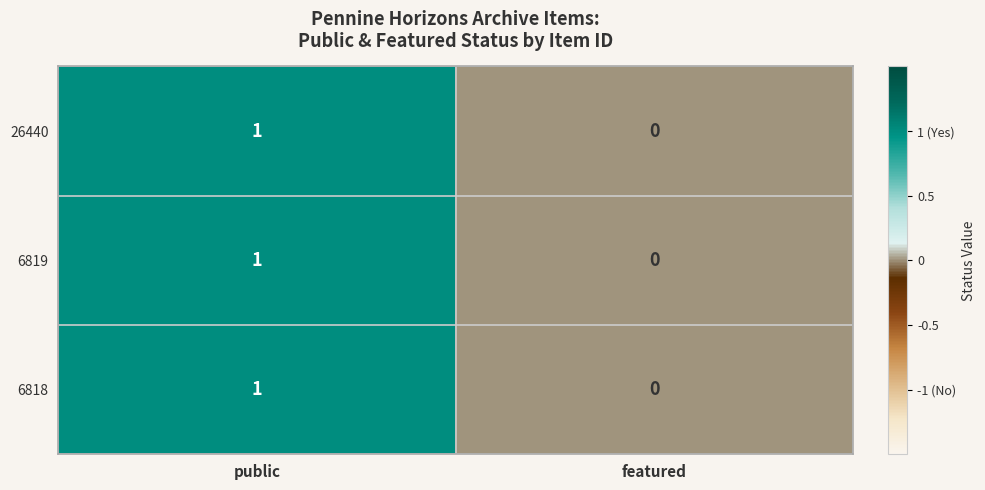

Is it true that 26440 equals 1 at public?

True